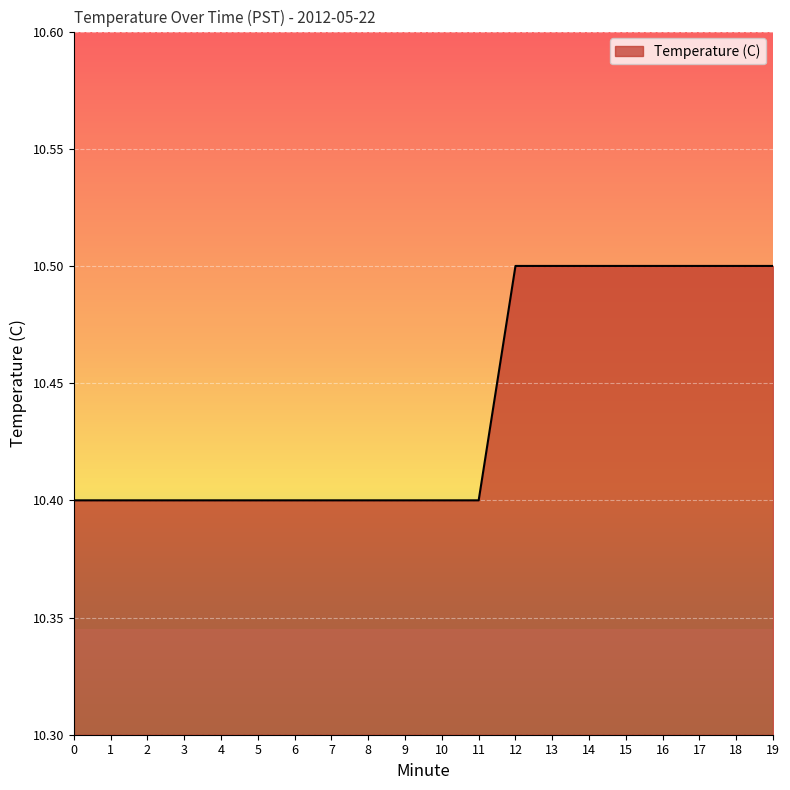

What is the maximum value shown in the chart?

10.5